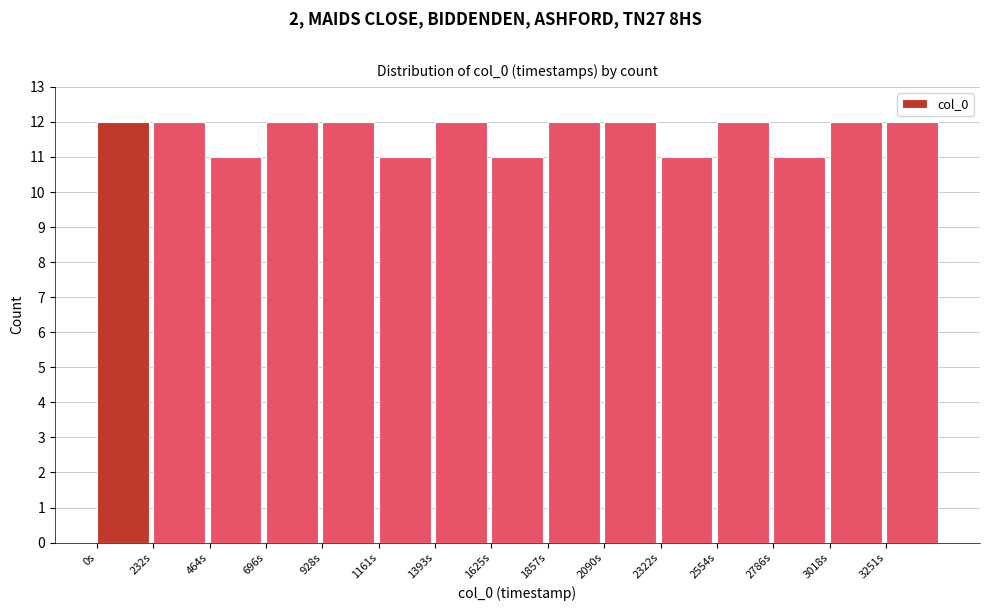

Reading left to right, transcribe this chart: for each bar, give the range it covers on the x-axis and its height. Neither the bar edges nor the heights are printed on the chart, so give them approximately, as read against the axes.

0 to 250: 12
250 to 450: 12
450 to 700: 11
700 to 950: 12
950 to 1150: 12
1150 to 1400: 11
1400 to 1650: 12
1650 to 1850: 11
1850 to 2100: 12
2100 to 2300: 12
2300 to 2550: 11
2550 to 2800: 12
2800 to 3000: 11
3000 to 3250: 12
3250 to 3500: 12